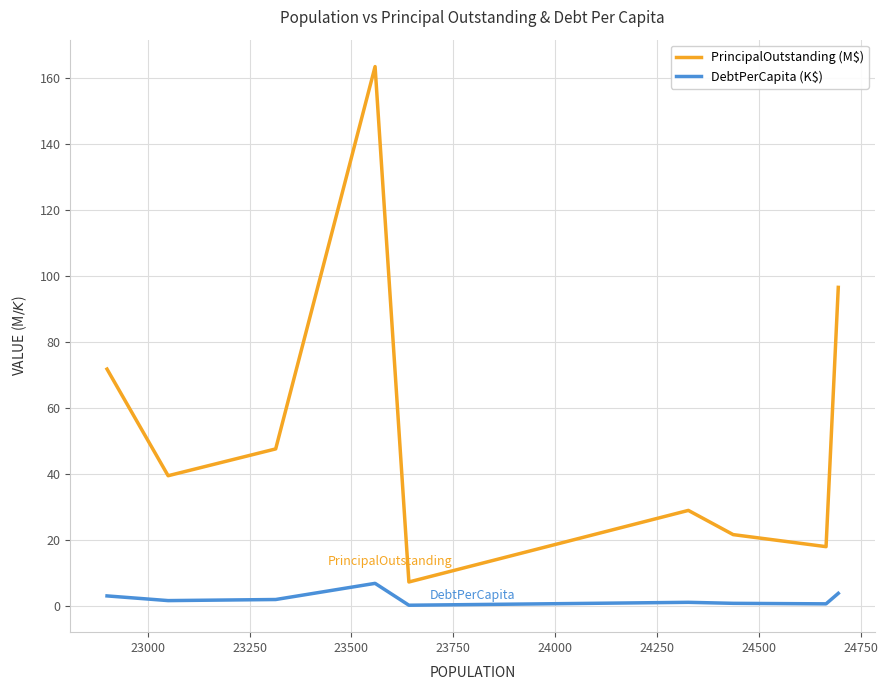

Count the number of data series in this chart.

2